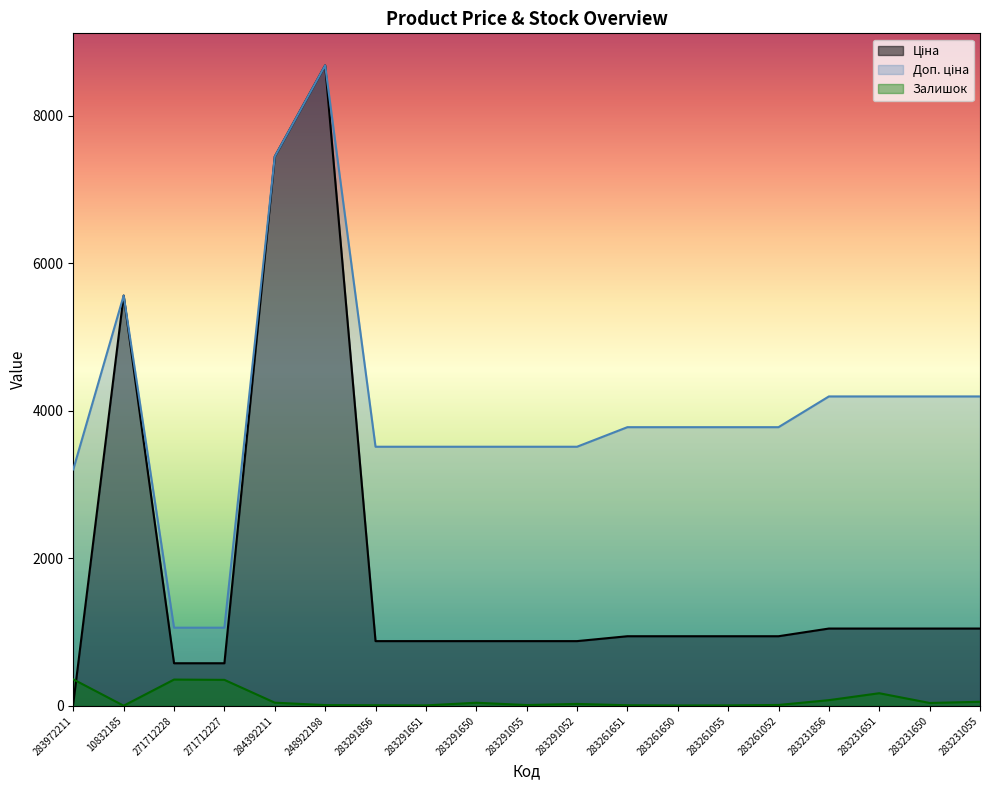

What position from the right is 283231651?

3